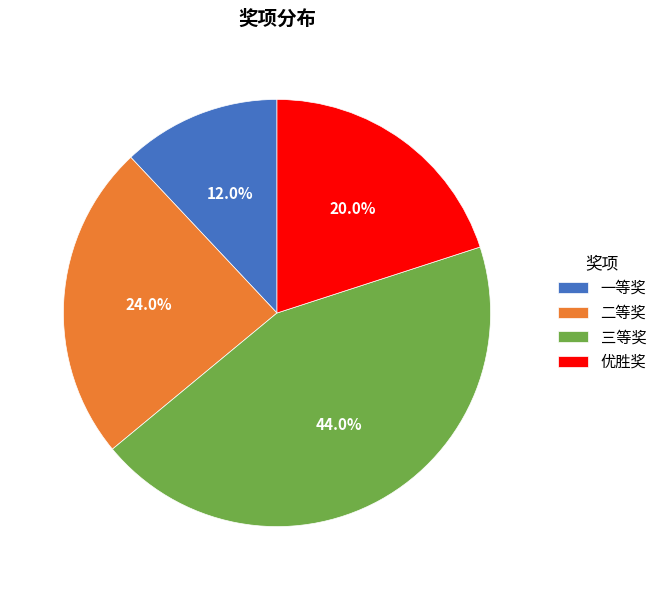

Is it true that 三等奖 is 44% of the pie?

True